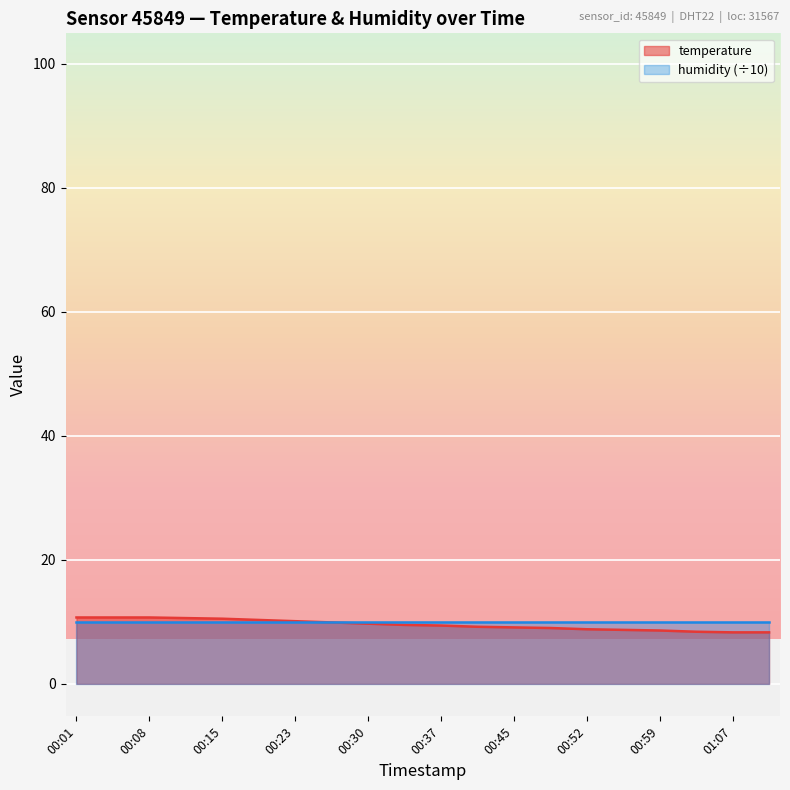

The value at 00:04 is 10.7. True or false?

True